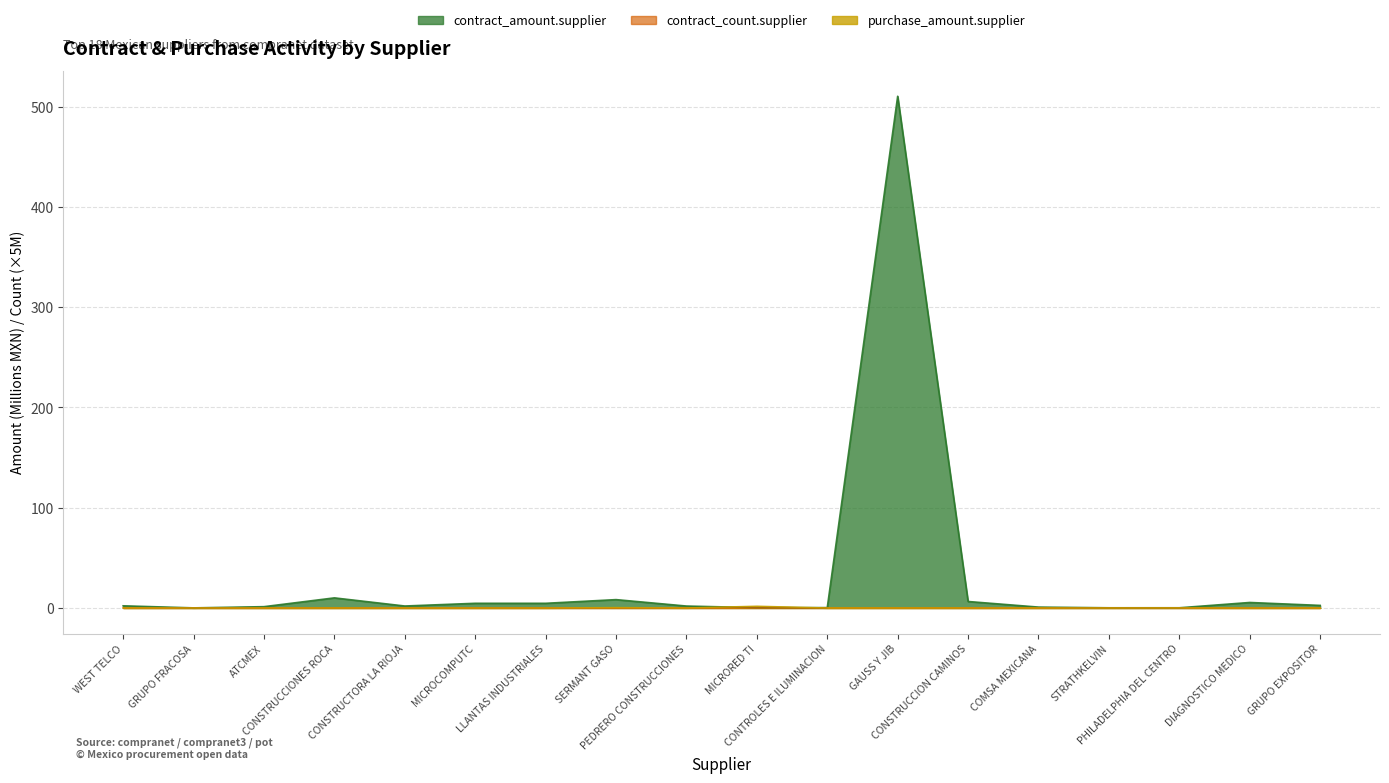

List the labels in order of contract_amount.supplier value, largest first.

GAUSS Y JIB, CONSTRUCCIONES ROCA, SERMANT GASO, CONSTRUCCION CAMINOS, DIAGNOSTICO MEDICO, MICROCOMPUTC, LLANTAS INDUSTRIALES, GRUPO EXPOSITOR, WEST TELCO, CONSTRUCTORA LA RIOJA, PEDRERO CONSTRUCCIONES, ATCMEX, COMSA MEXICANA, CONTROLES E ILUMINACION, MICRORED TI, PHILADELPHIA DEL CENTRO, STRATHKELVIN, GRUPO FRACOSA